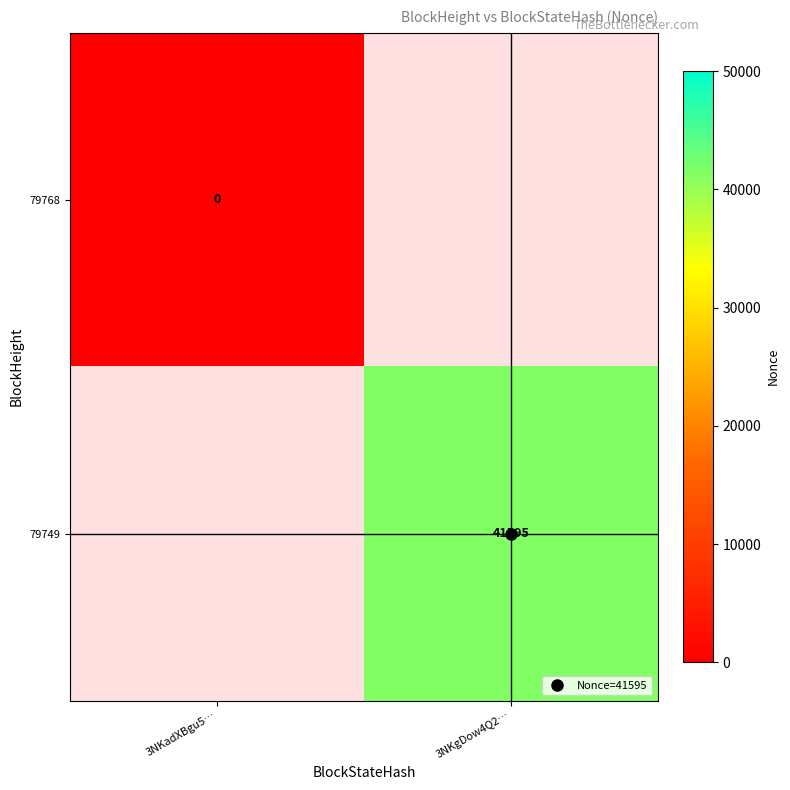

At which label does 79749 reach its peak?

3NKadXBgu5…